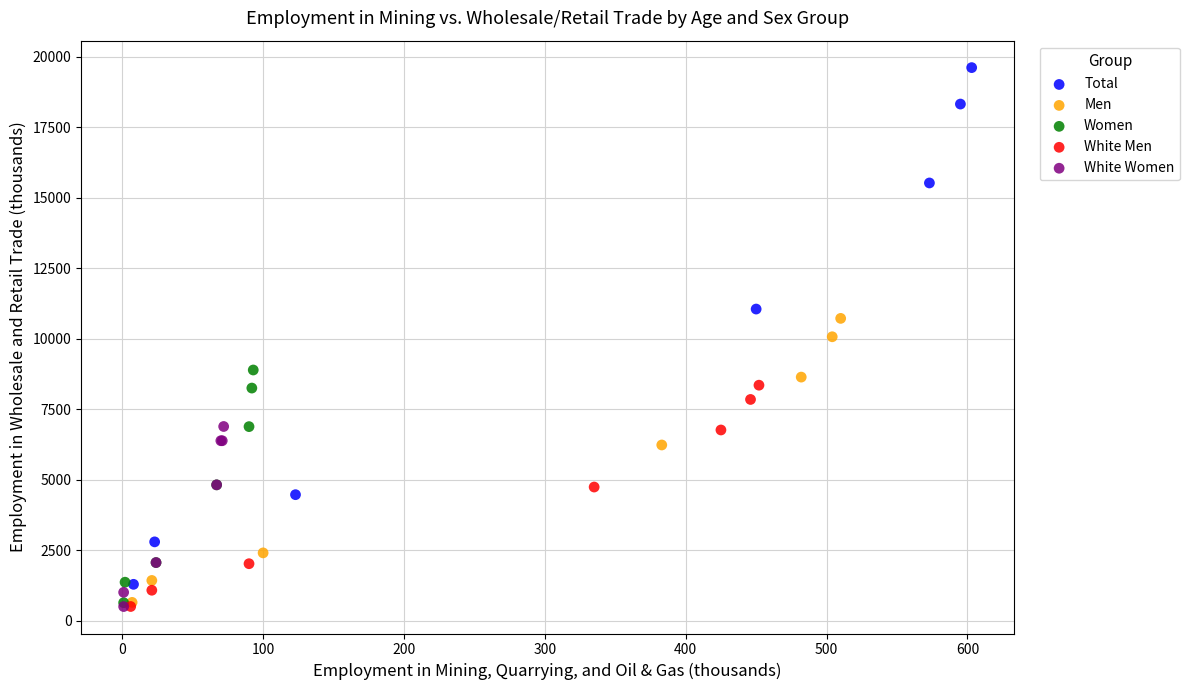

Which series has the widest spread of Y values?

Total